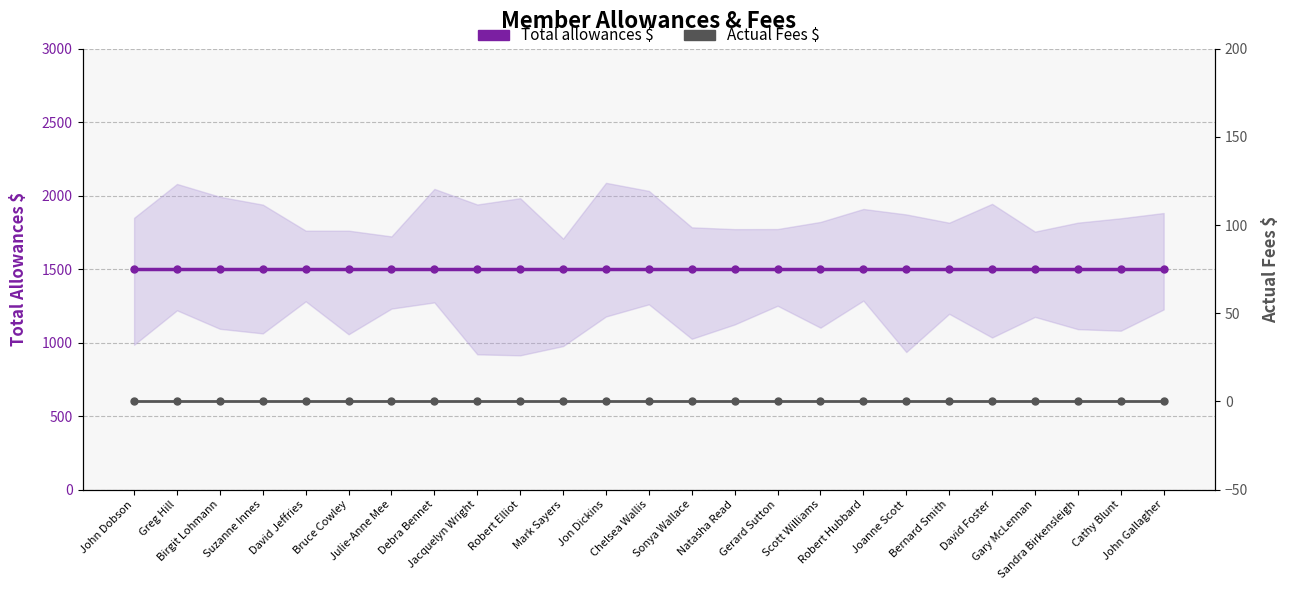

How many lines are shown in the chart?

2